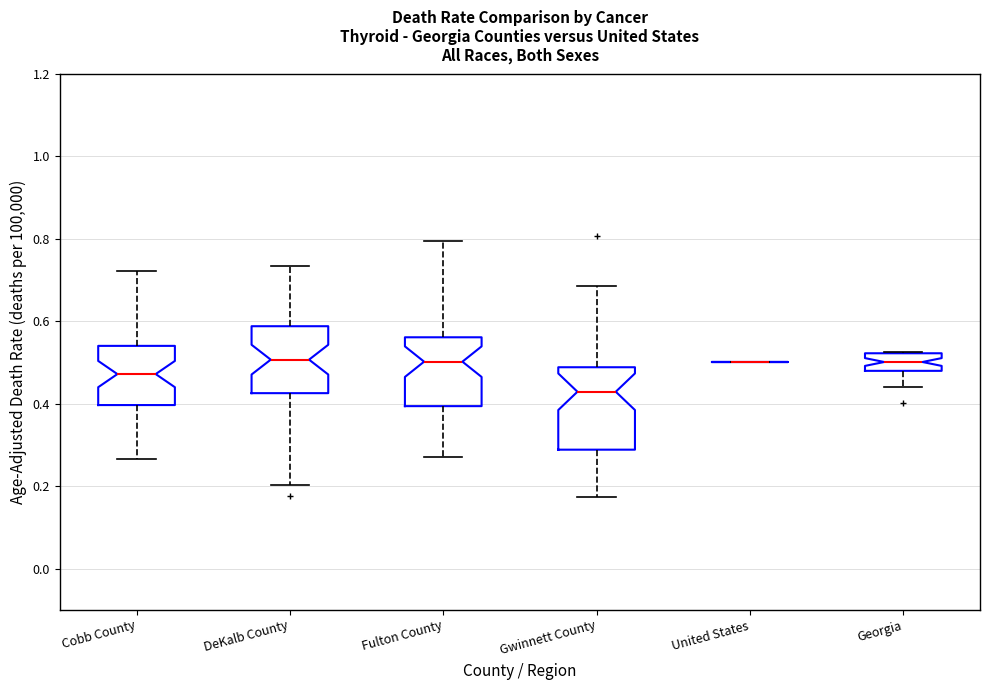

Which box is the tallest, from its lower edge to its upper edge?

Gwinnett County